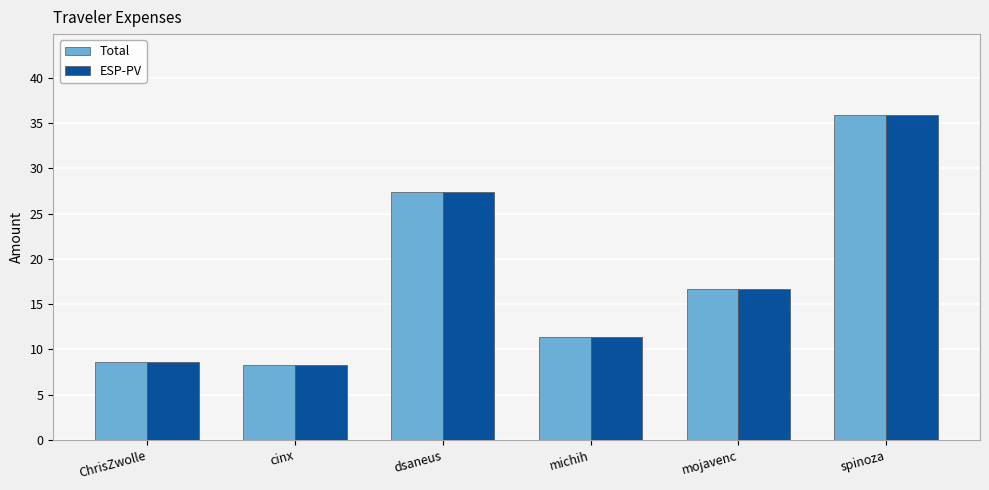

The value of Total at mojavenc is 7.7. True or false?

False